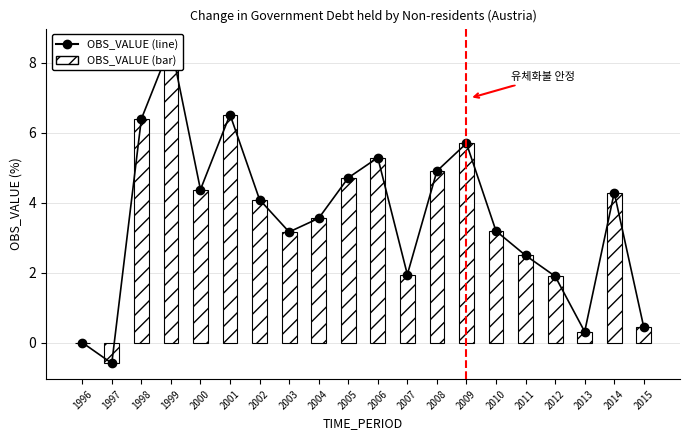

What is the maximum value shown in the chart?

8.5